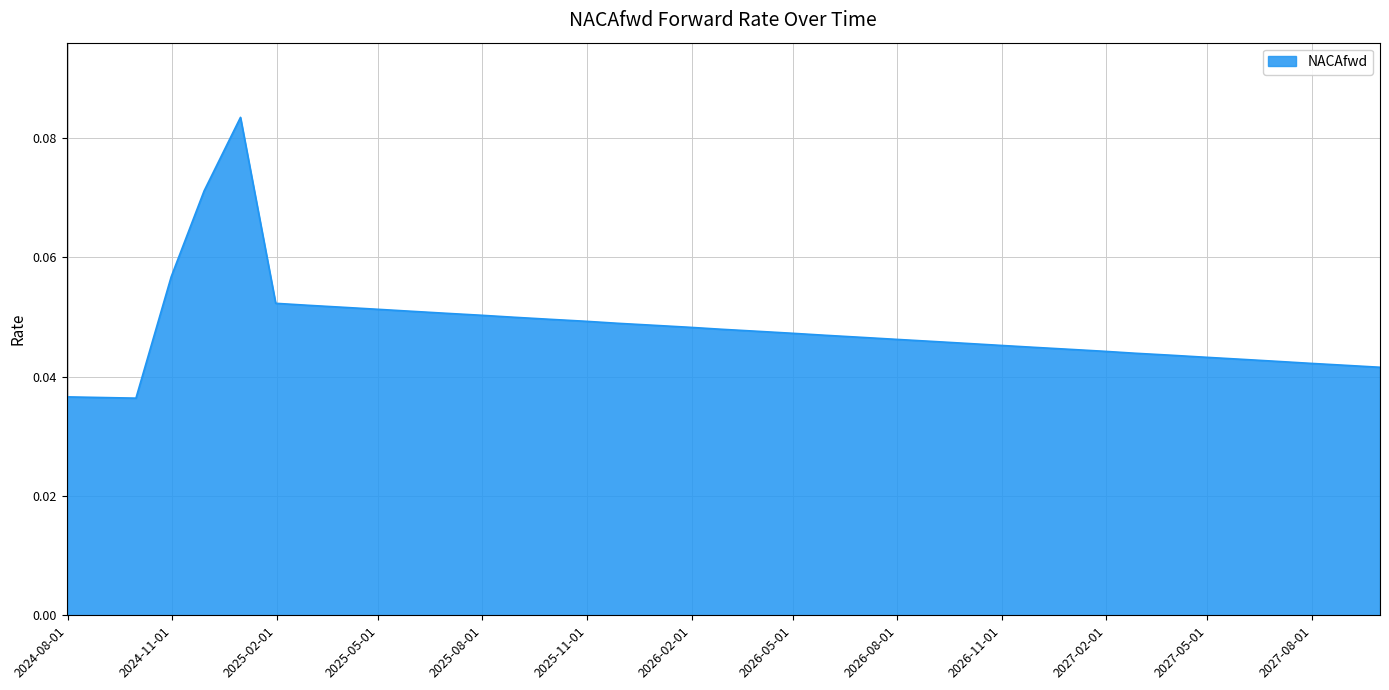

How many points are lower than both their immediate neighbors (excluding endpoints)?

1